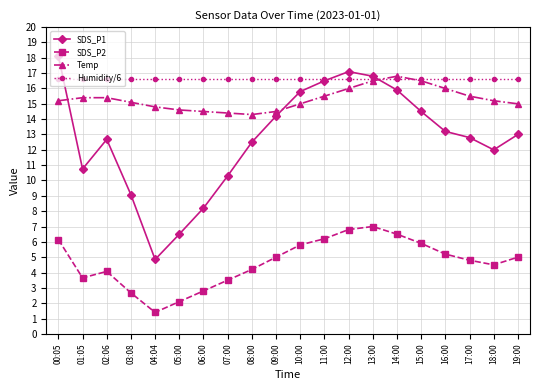

Between 02:06 and 07:00, which series saw the biggest shift?

SDS_P1